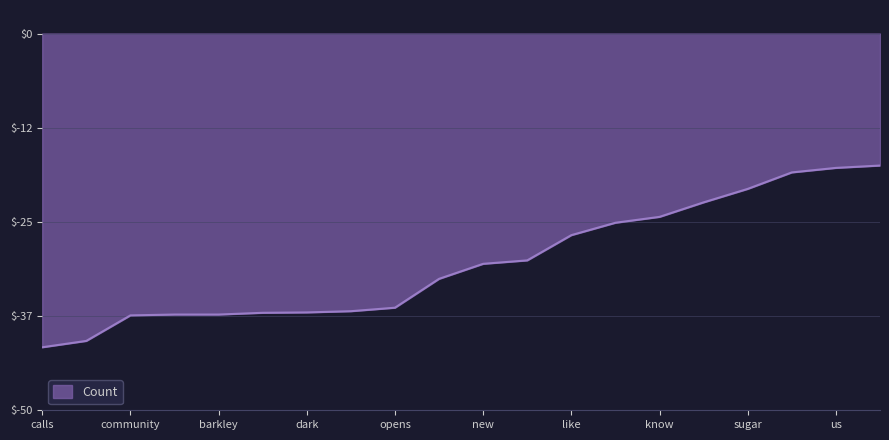

Rank the categories by value from lowest to highest.

calls, black, community, secret, barkley, charles, dark, dirty, opens, ebola, new, just, like, will, know, now, sugar, obama, us, tonight